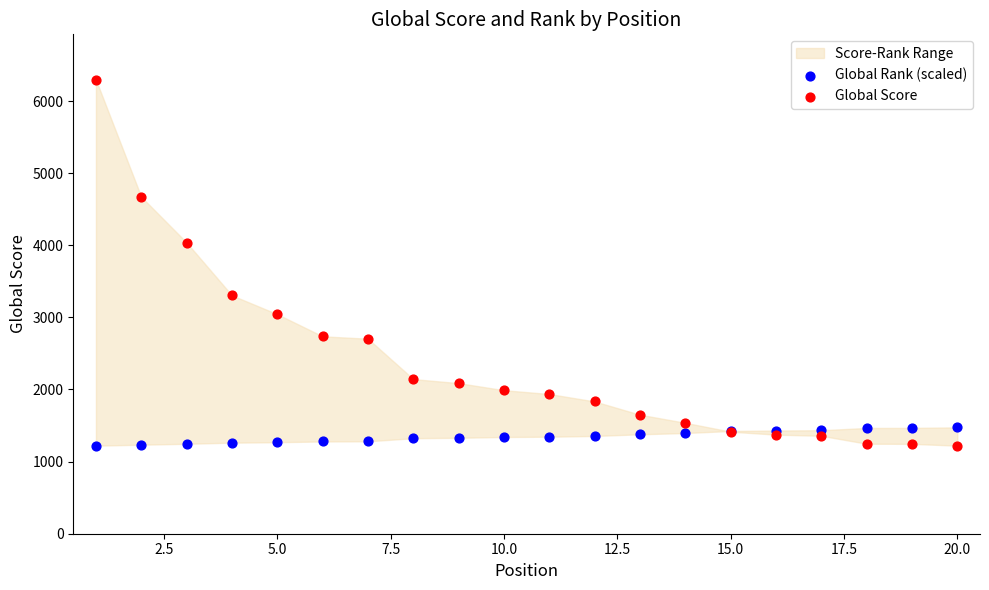

In the Global Score series, what Y value is closest to 3758?

4037.0